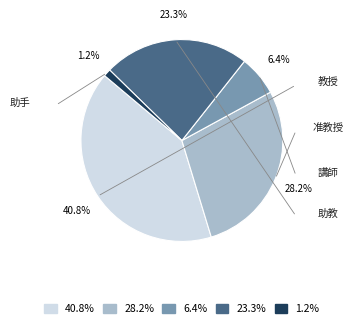

Does any single category account for the majority?

No